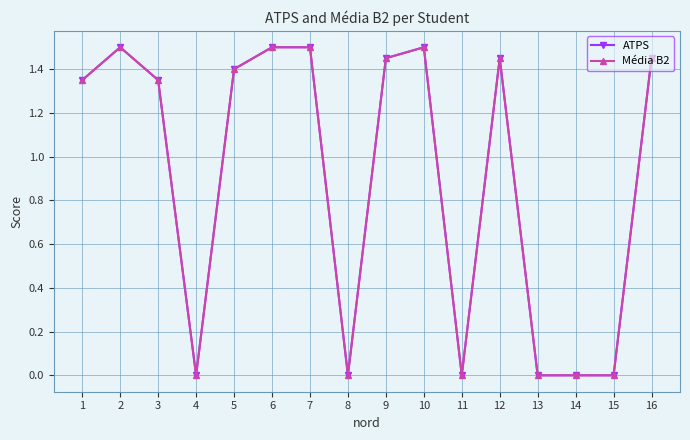

Which series has the largest total across all categories?

ATPS